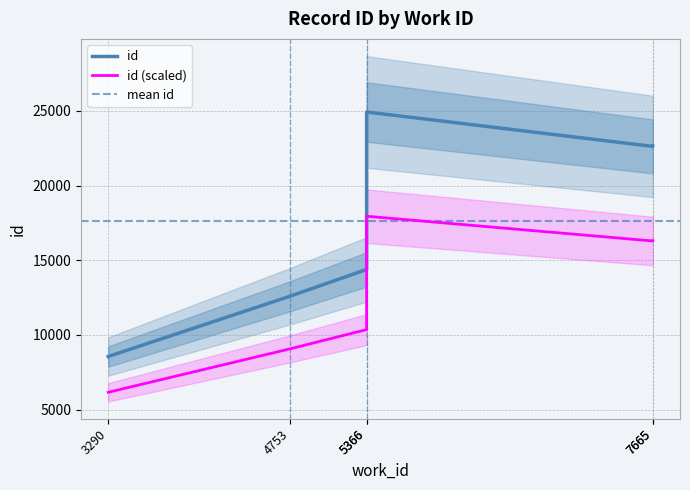

What is the minimum value shown in the chart?

8555